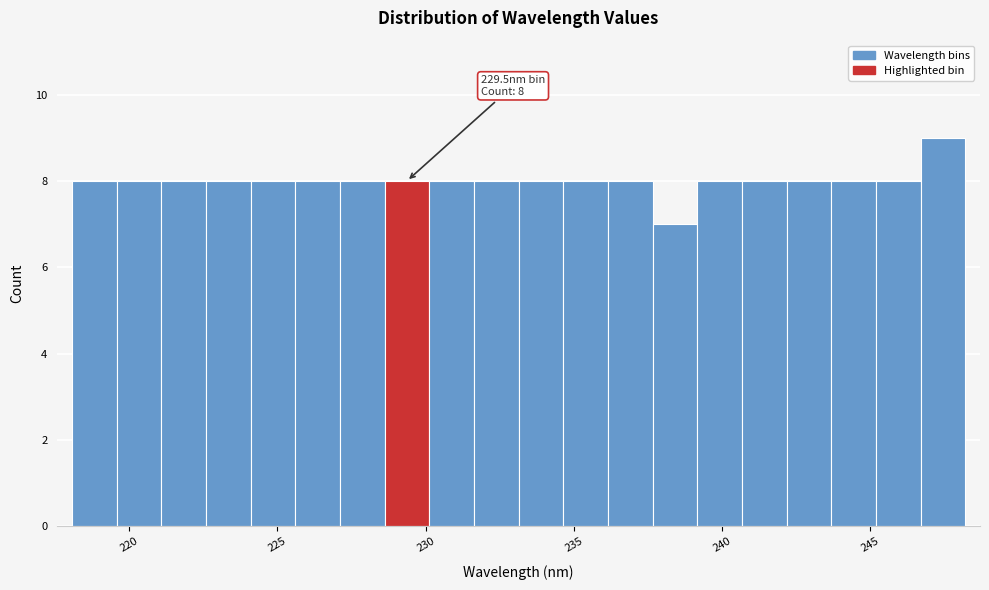

Around what value on the x-axis is the tallest bar? Give the approximate position of its centre, as read against the axis.

247.5